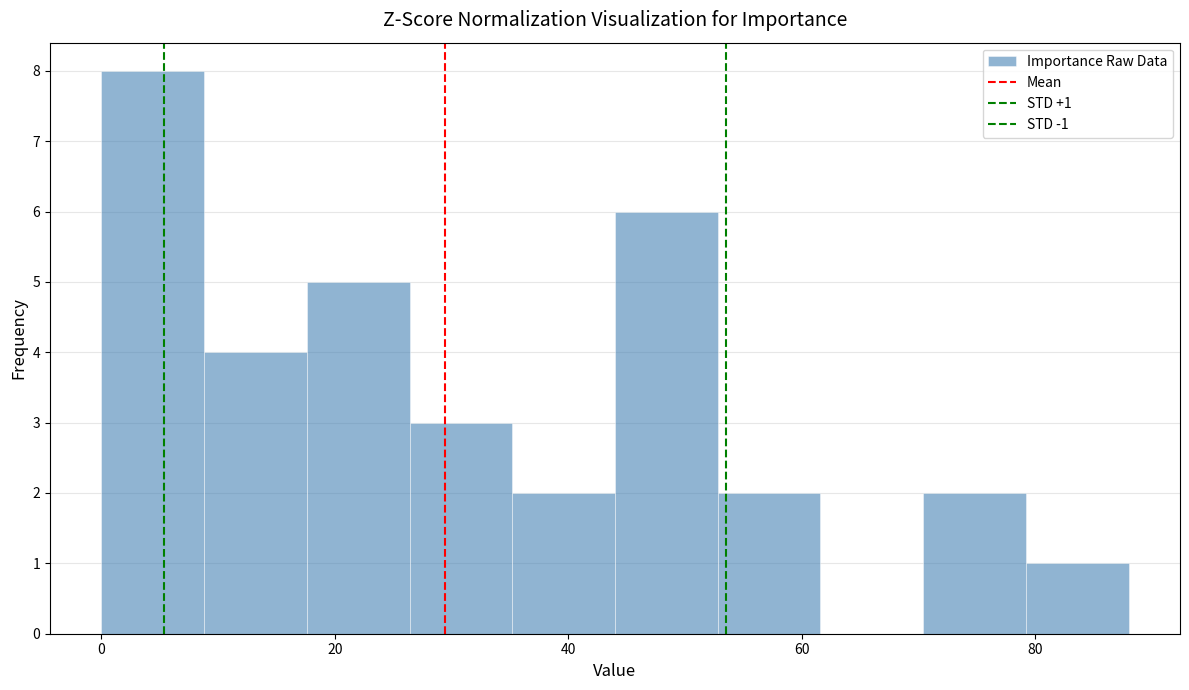

Over which range of the x-axis is the bar tallest?

0.0 to 8.8